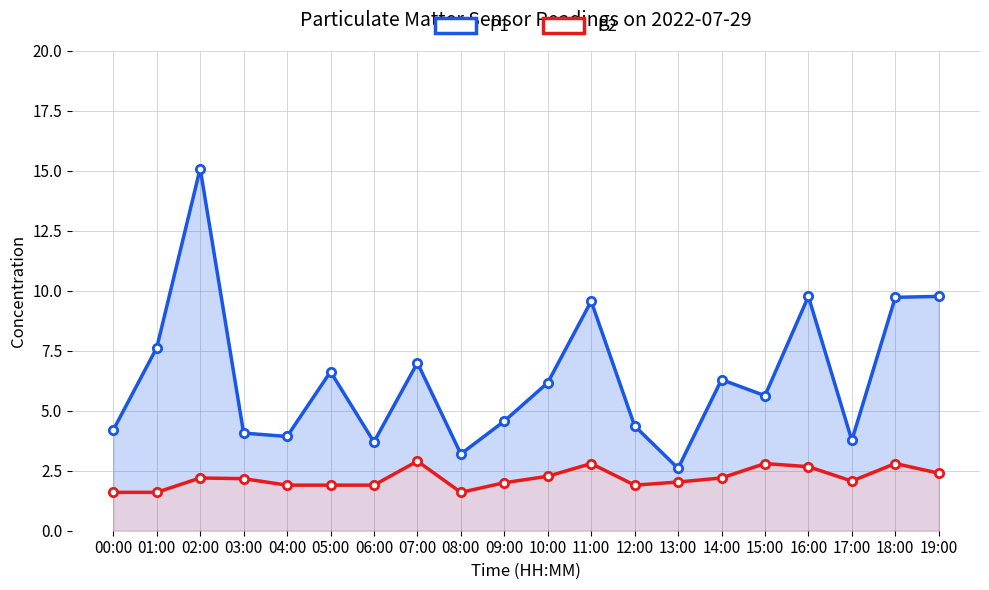

How many lines are shown in the chart?

2